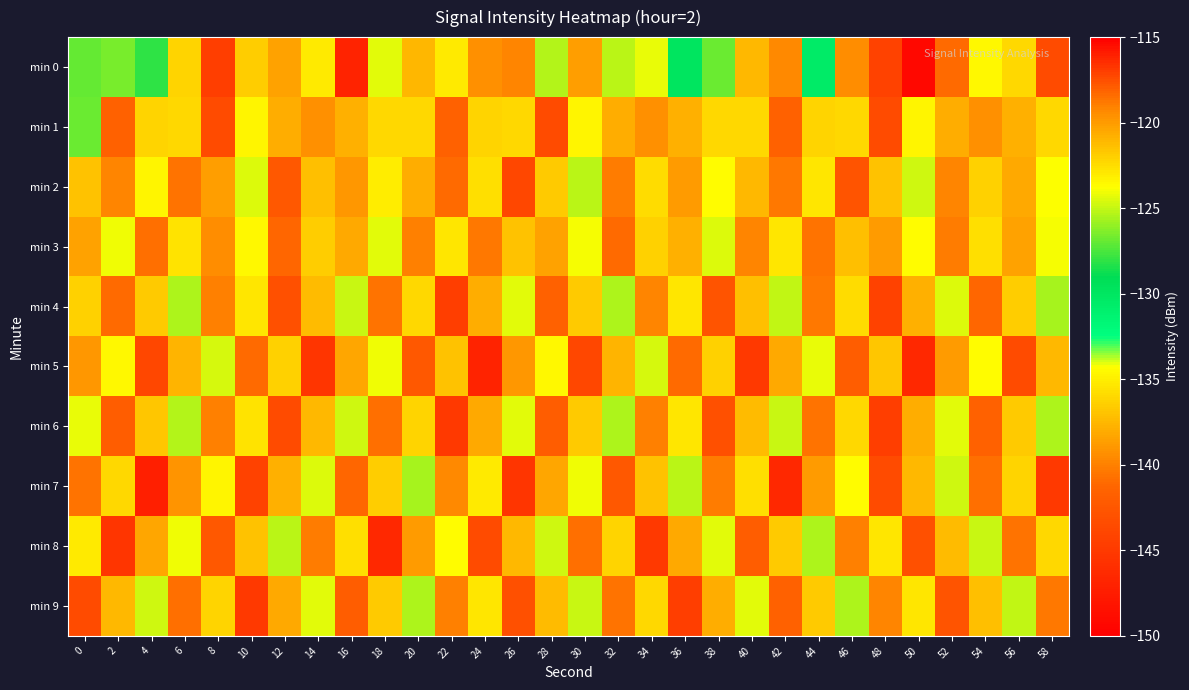

List the series in order of their peak value, lowest first.

min 3, min 1, min 2, min 4, min 6, min 9, min 8, min 5, min 0, min 7